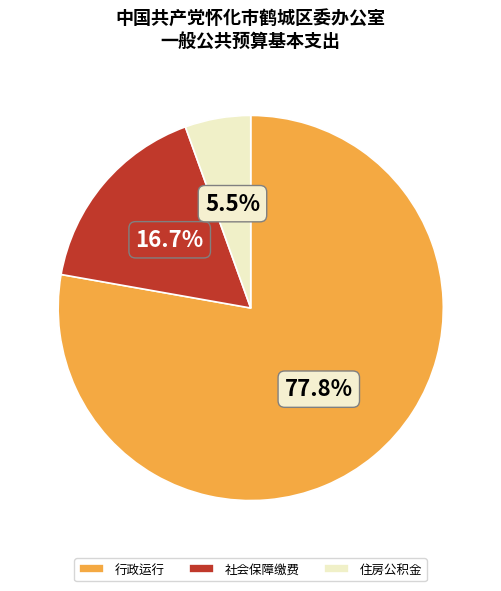

What is the majority slice?

行政运行